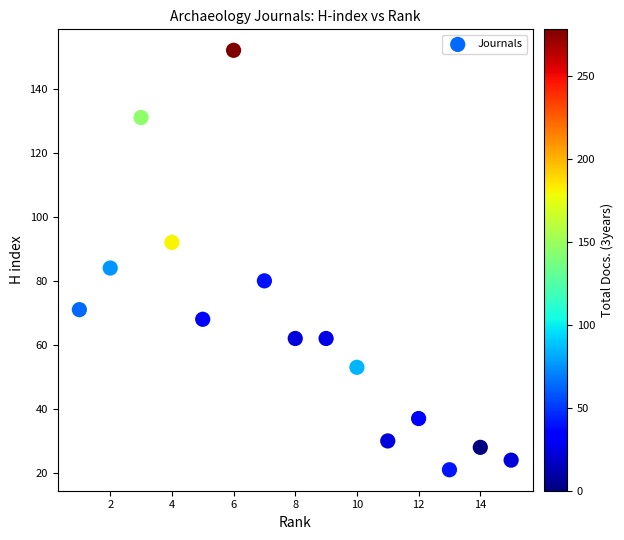

What Y value in the scatter plot is closest to 86?

84